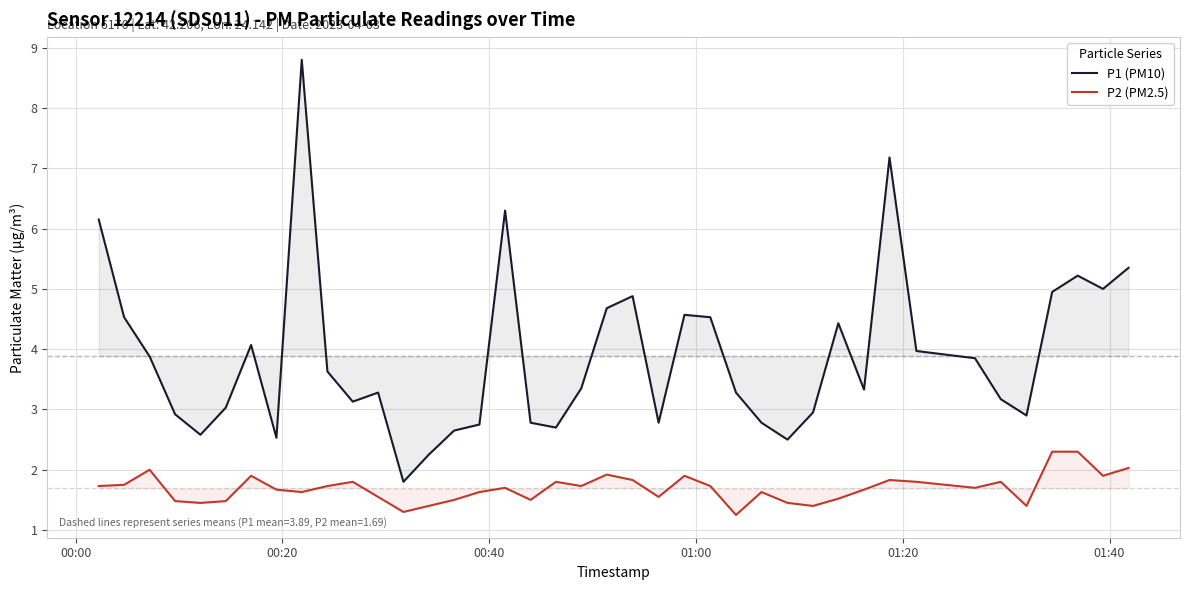

Which series has the largest range (max minus min)?

P1 (PM10)